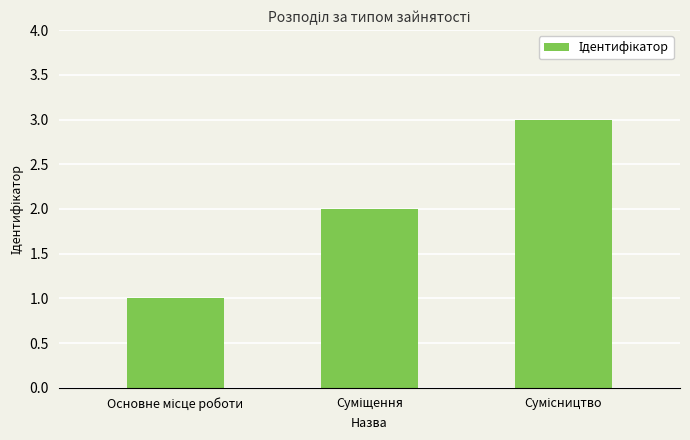

What is the sum of all values?

6